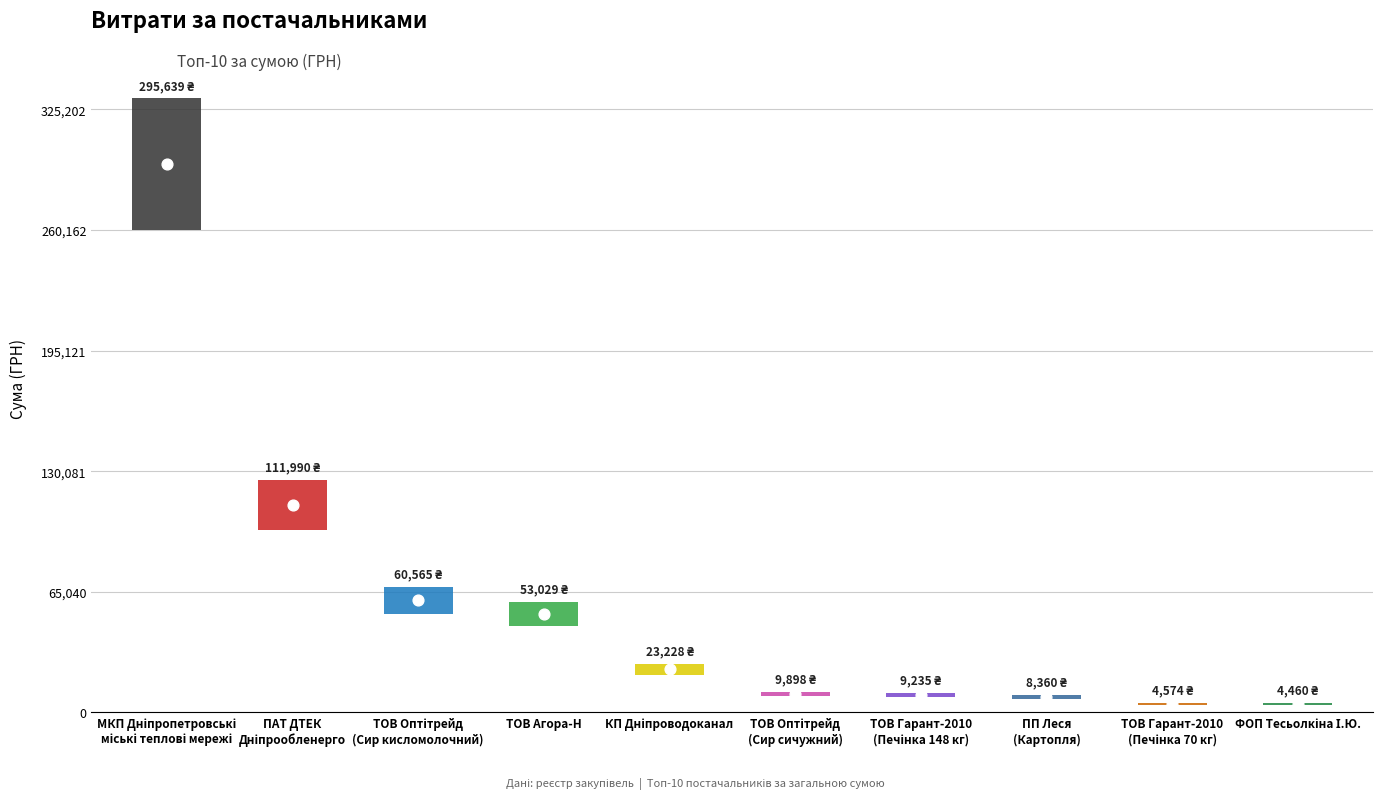

Approximately how many times larger is the value at ТОВ Агора-Н compared to МКП Дніпропетровські
міські теплові мережі?

0.2